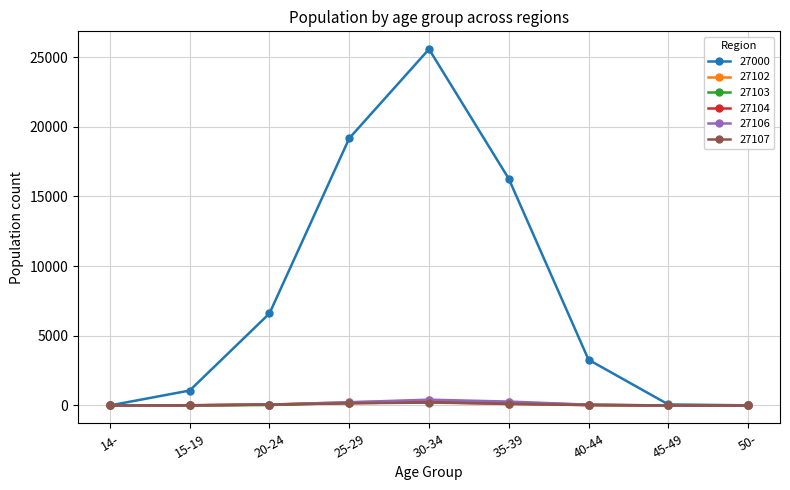

What is the value of the 27104 point at the 5th from the left?

241